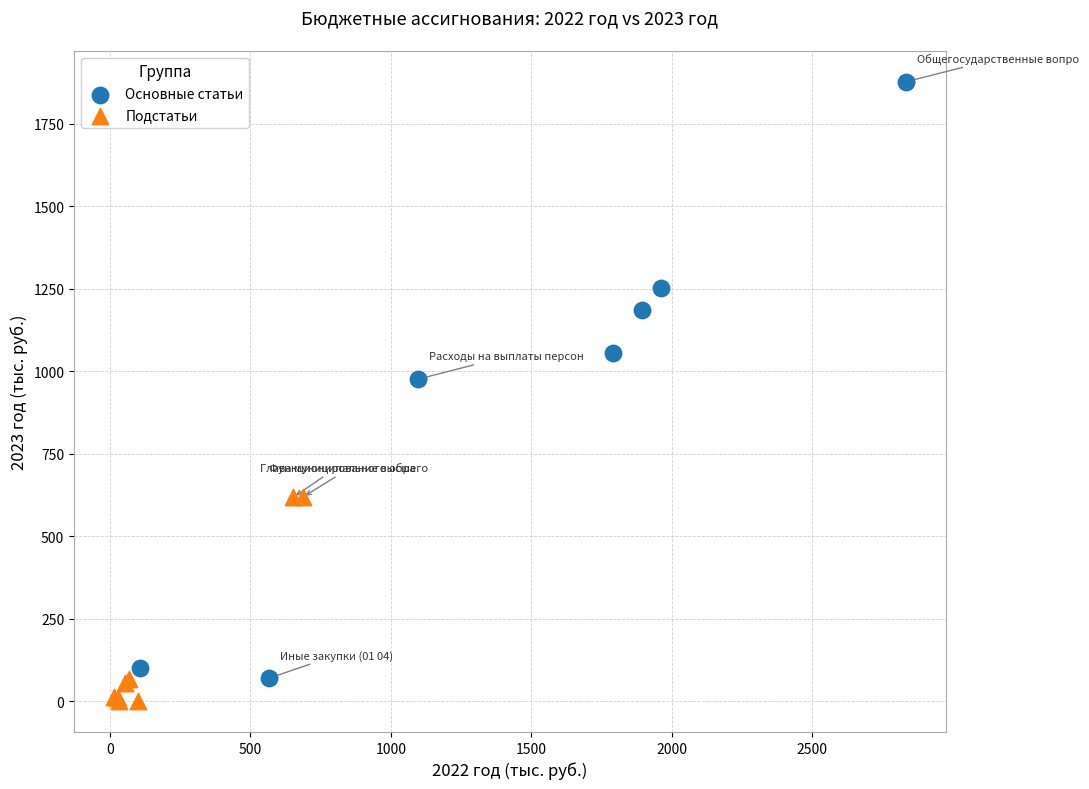

Which series contains the highest Y value?

Основные статьи